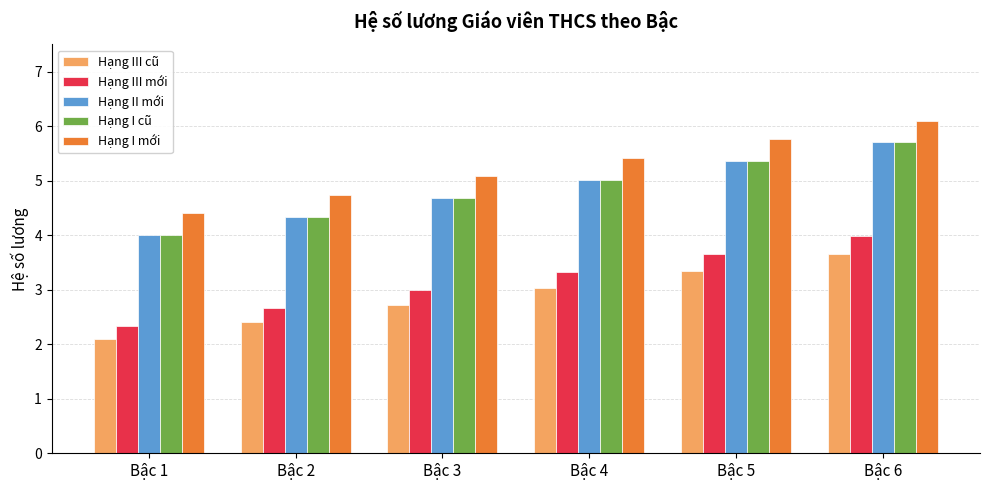

What is the difference between the Hạng I mới values at Bậc 2 and Bậc 3?

0.3